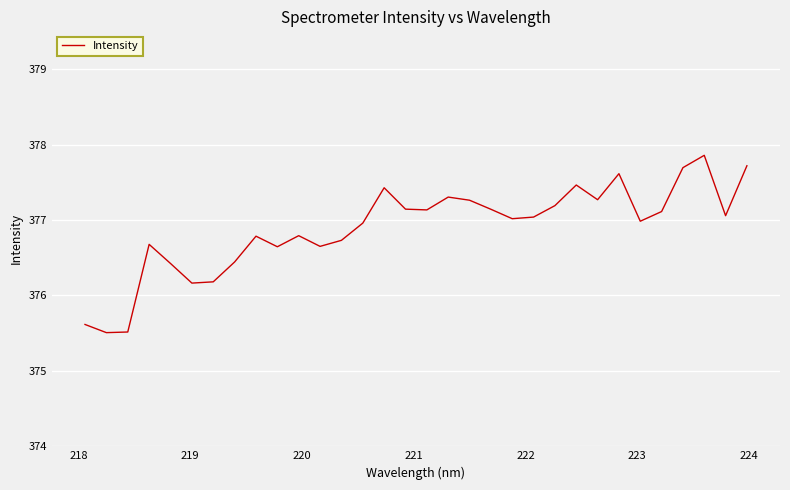

What is the maximum value shown in the chart?

377.9